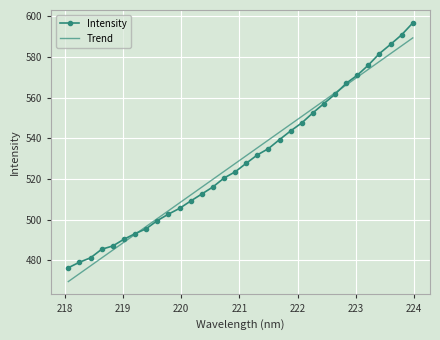

What is the lowest value of the Trend series?

469.6